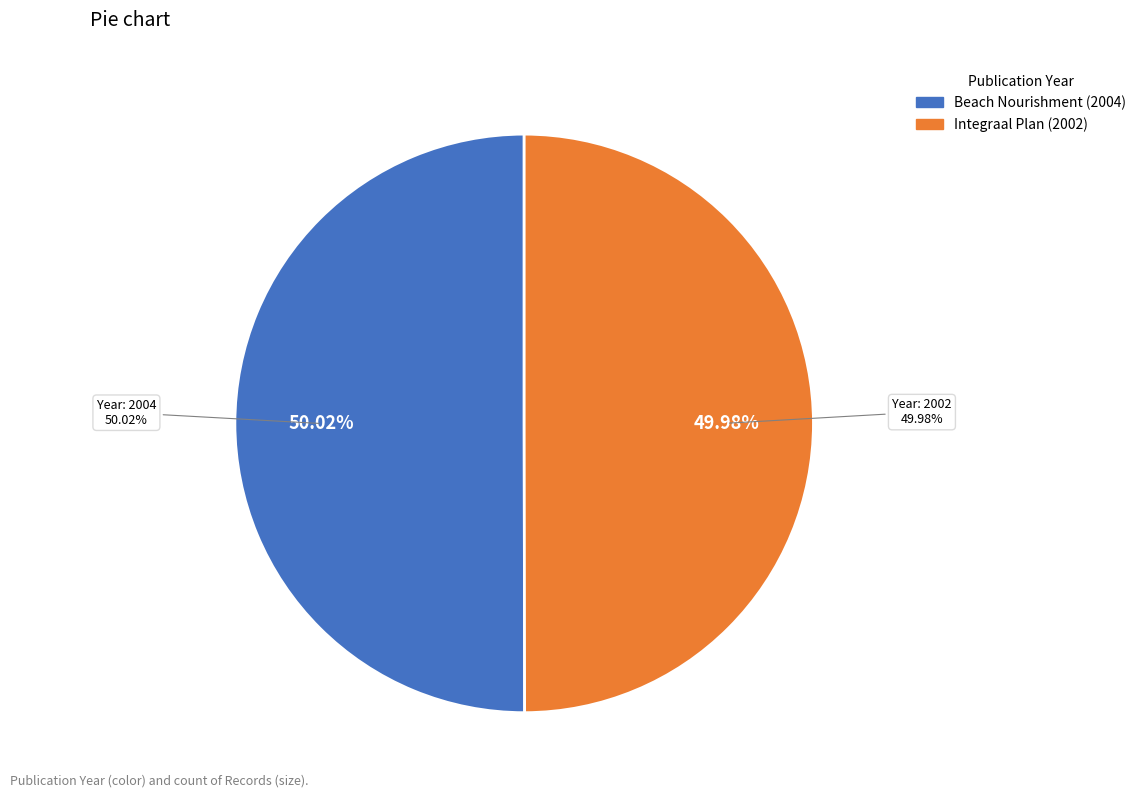

Rank the categories by value from highest to lowest.

Beach Nourishment (2004), Integraal Plan (2002)